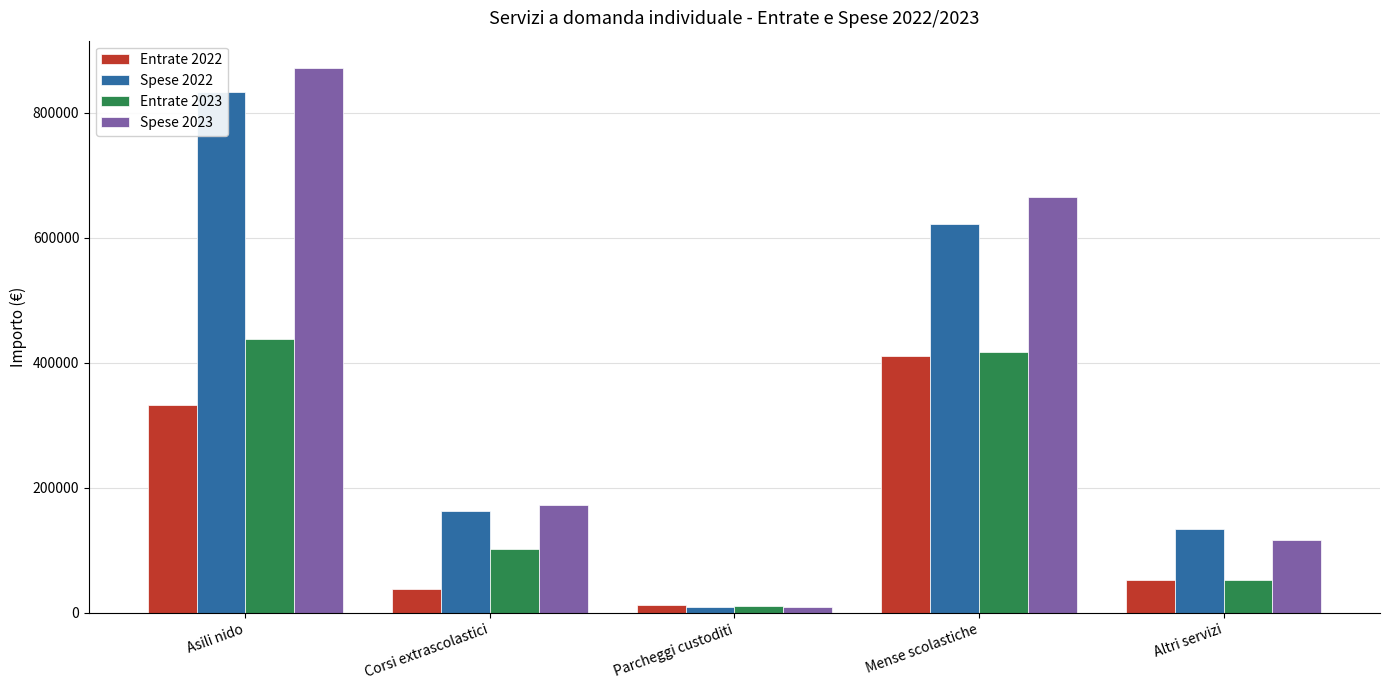

At which label does Entrate 2023 reach its peak?

Asili nido